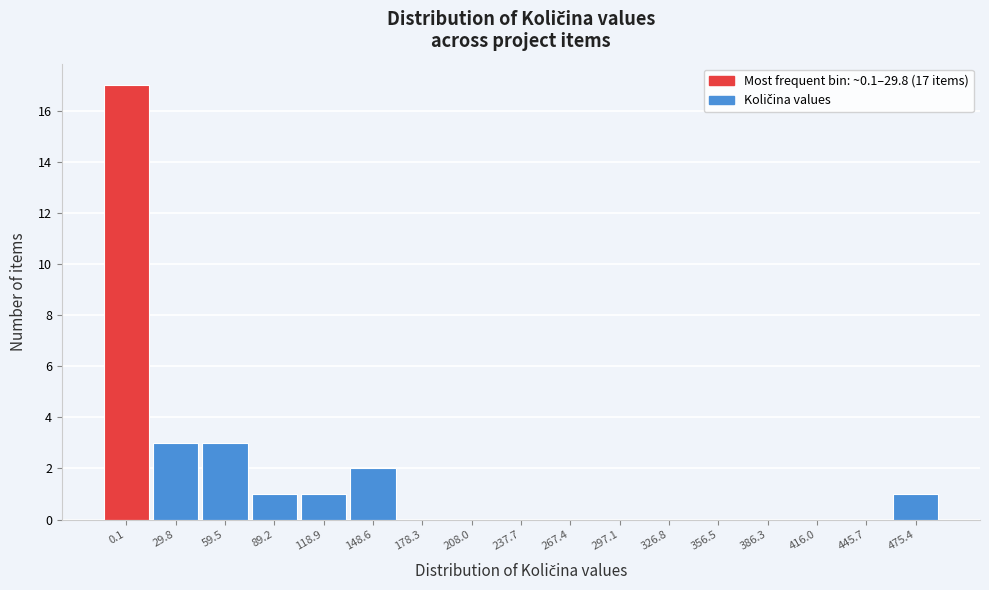

Reading left to right, extract all data points from this chart.

0.1=17	29.8=3	59.5=3	89.2=1	118.9=1	148.6=2	178.3=0	208.0=0	237.7=0	267.4=0	297.1=0	326.8=0	356.5=0	386.3=0	416.0=0	445.7=0	475.4=1